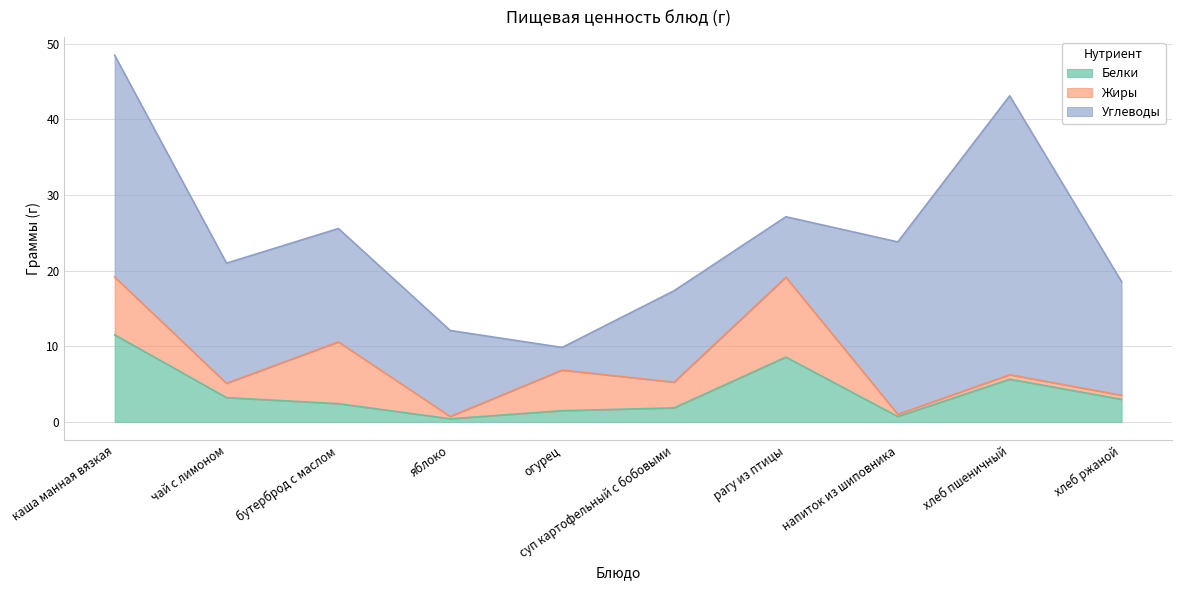

What is the minimum value for Белки?

0.4